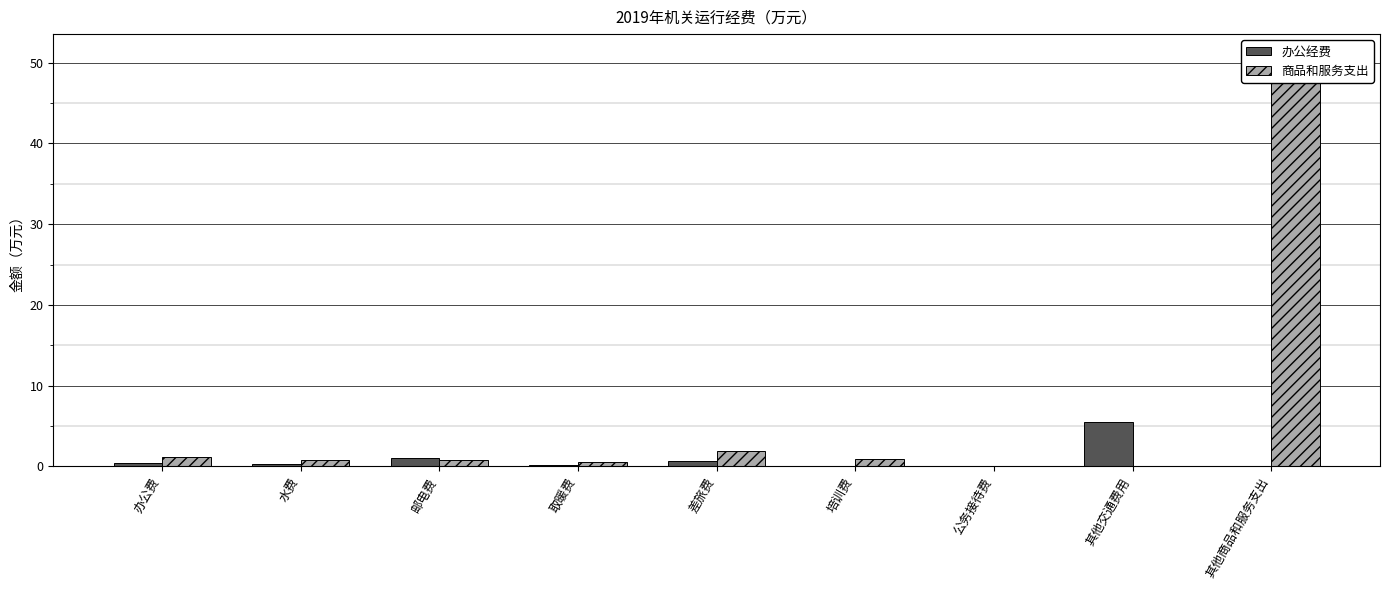

Is the value of 商品和服务支出 at 其他商品和服务支出 greater than the value of 办公经费 at 其他商品和服务支出?

Yes